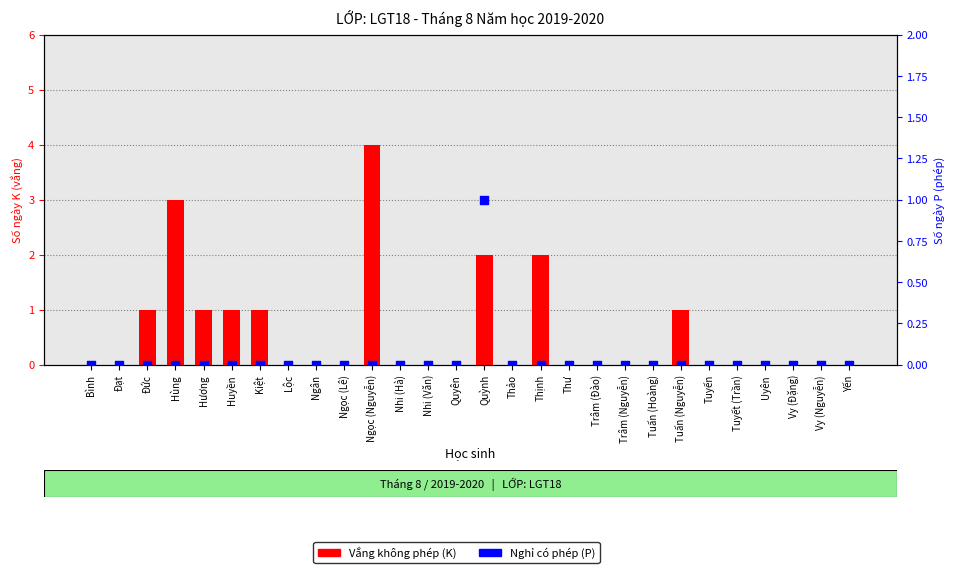

Which series has the largest Y range (max minus min)?

Vắng không phép (K)